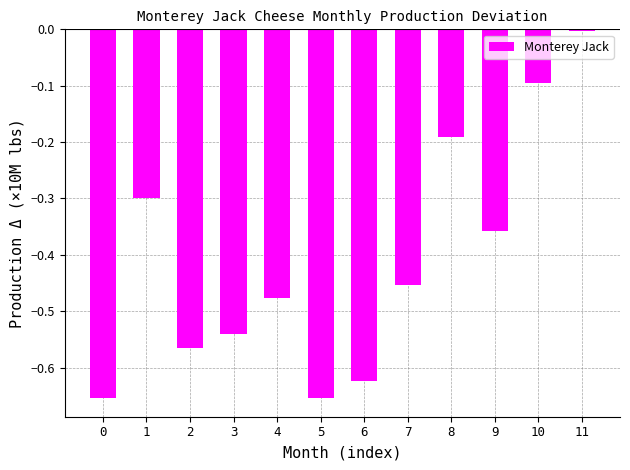

Between 5 and 7, which is larger?

7